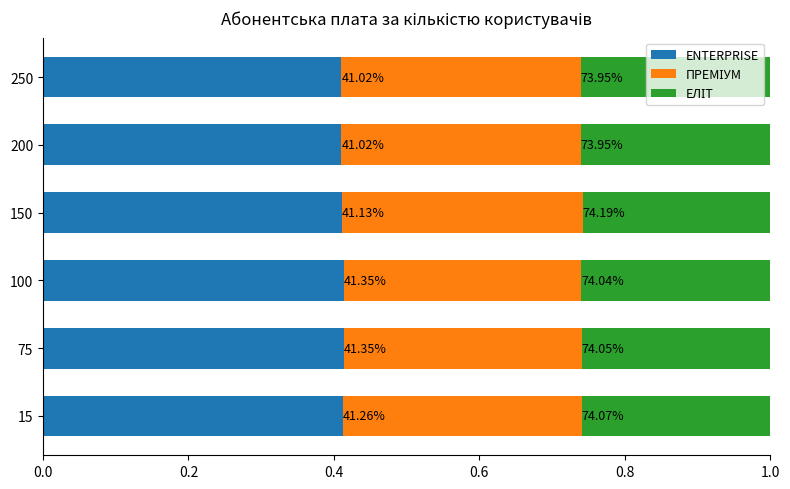

Count the ЕЛІТ values in the range 0 to 1.

6